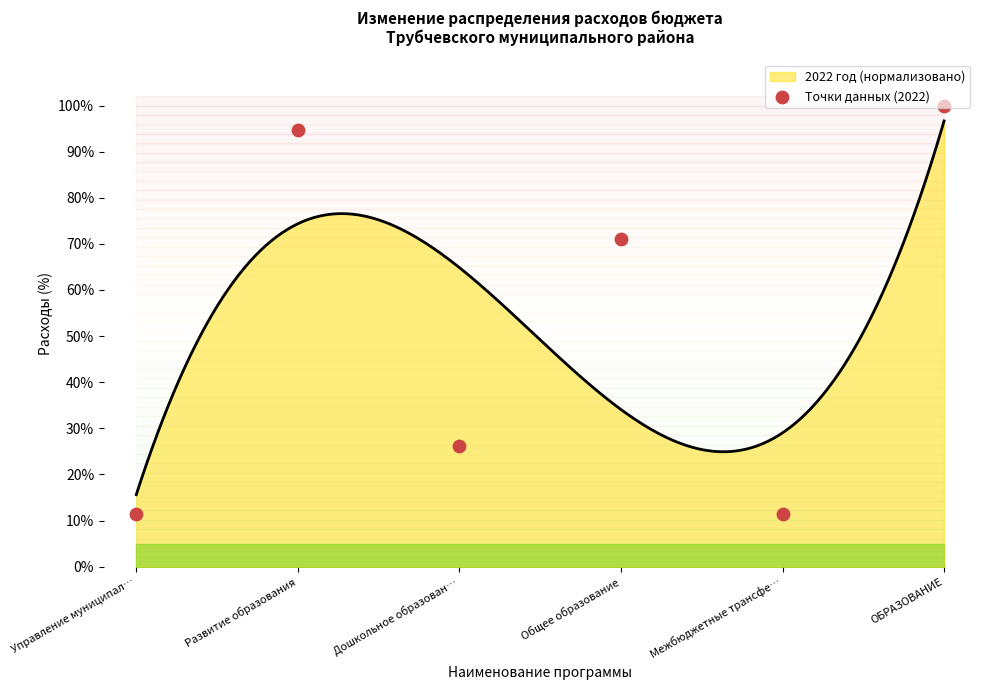

What is the ratio of the value at Управление муниципал… to the value at Межбюджетные трансфе…?

1.0